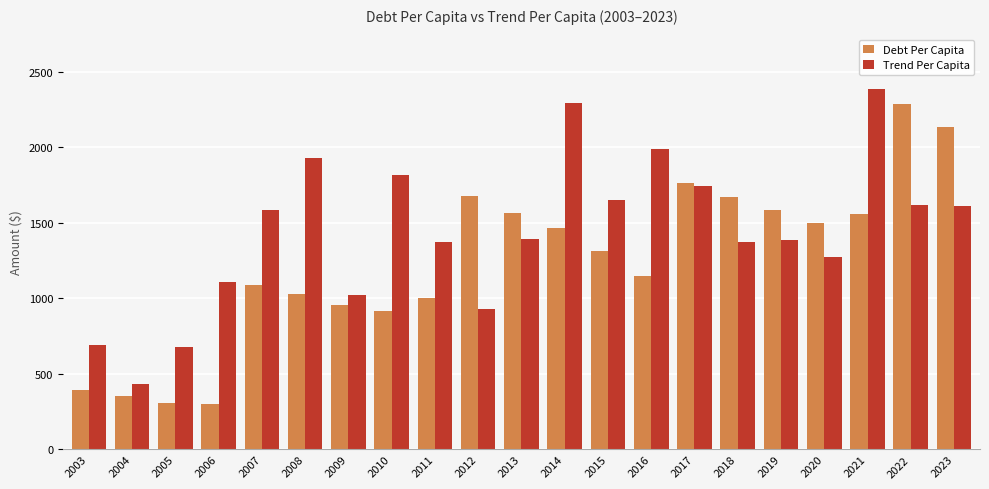

What is the sum of the Trend Per Capita values at 2013 and 2018?

2770.6